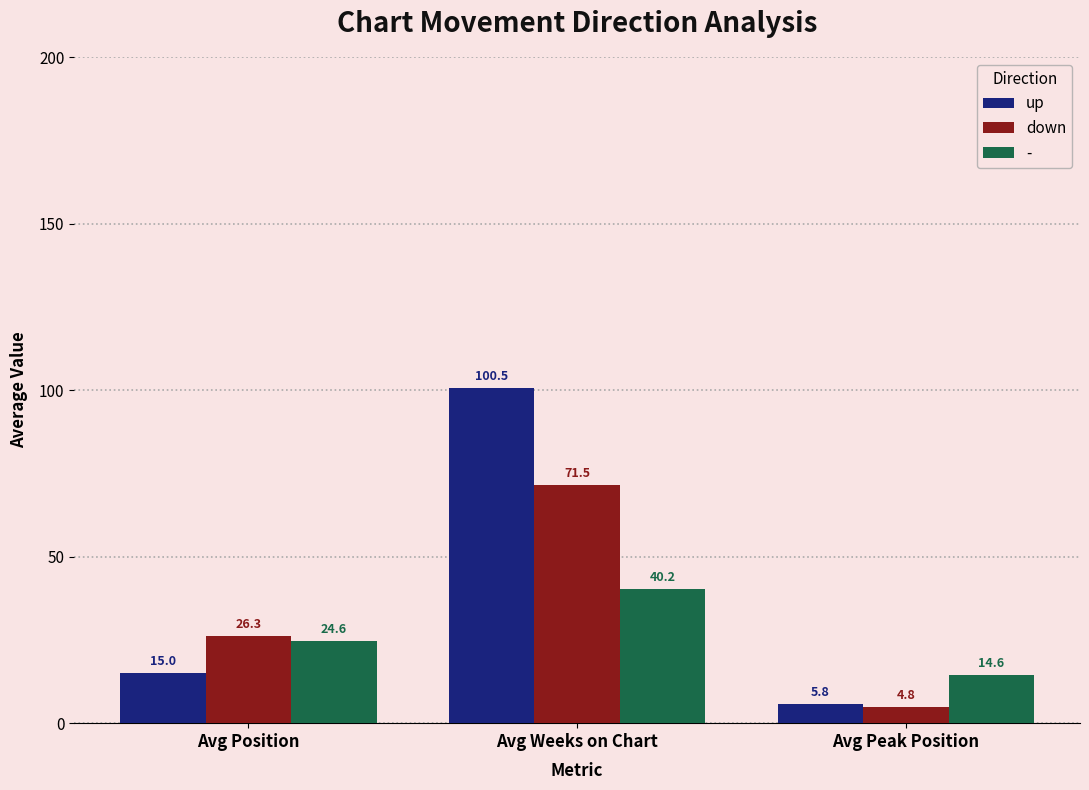

Which series has the largest total across all categories?

up